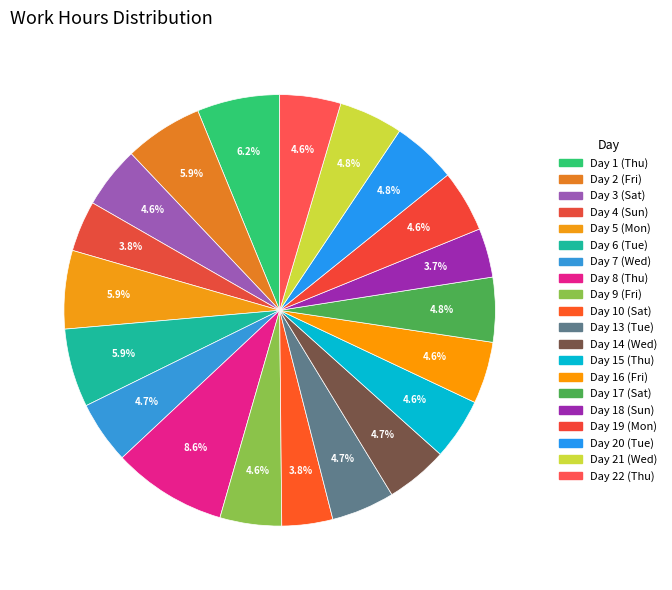

What percentage is the Day 13 (Tue) slice, to the nearest percent?

5%